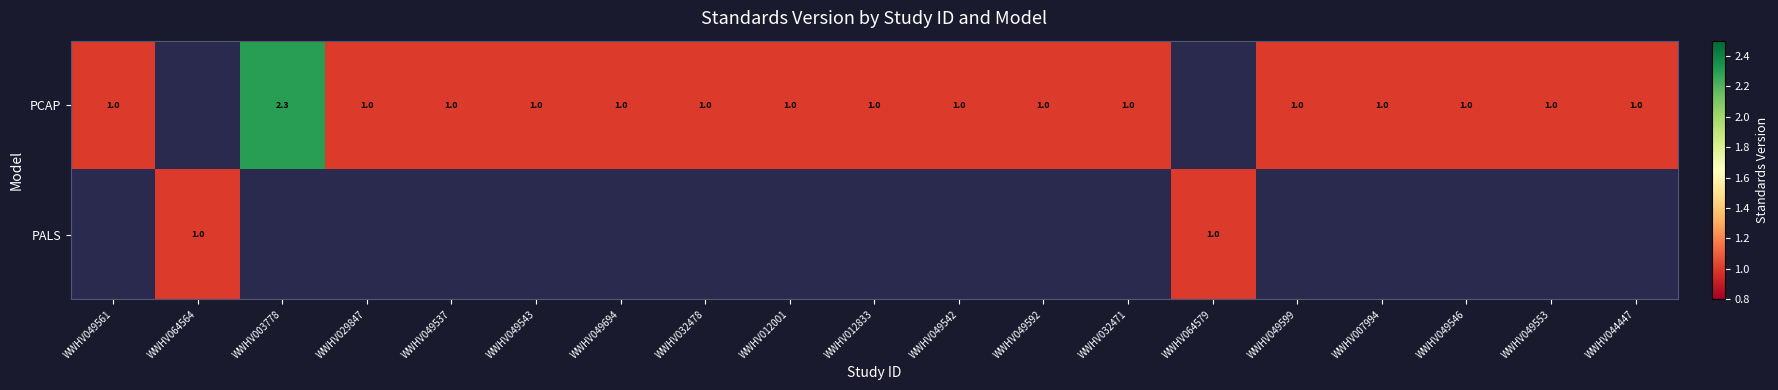

Is it true that PCAP equals 1.5 at WWHV049537?

False